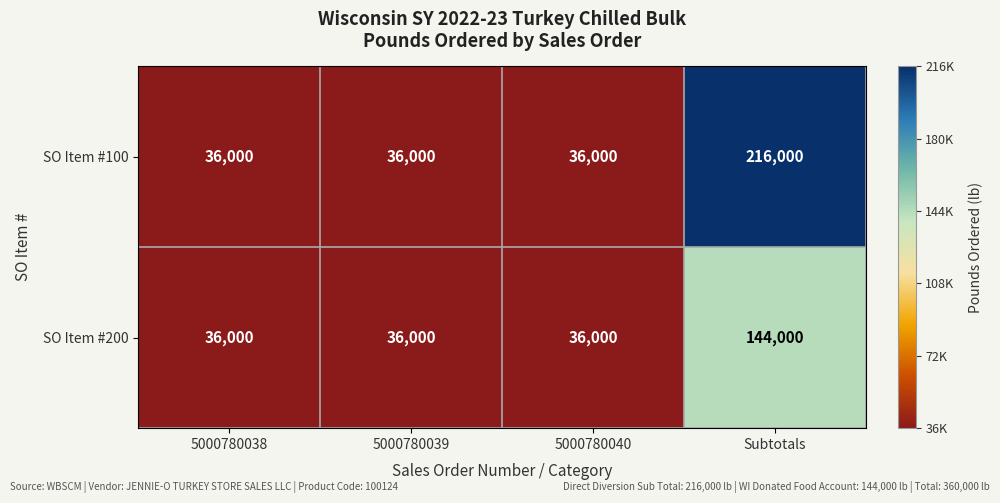

True or false: SO Item #200 has a value of 15898 at 5000780038.

False